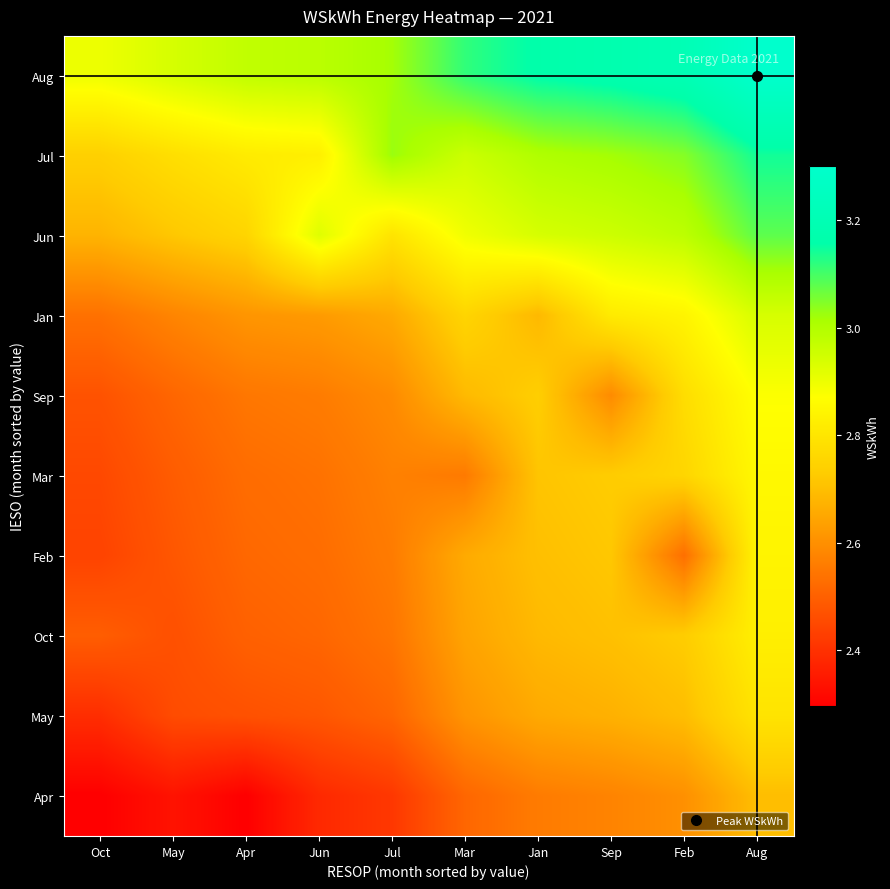

At which category is the sum across all series the highest?

Aug